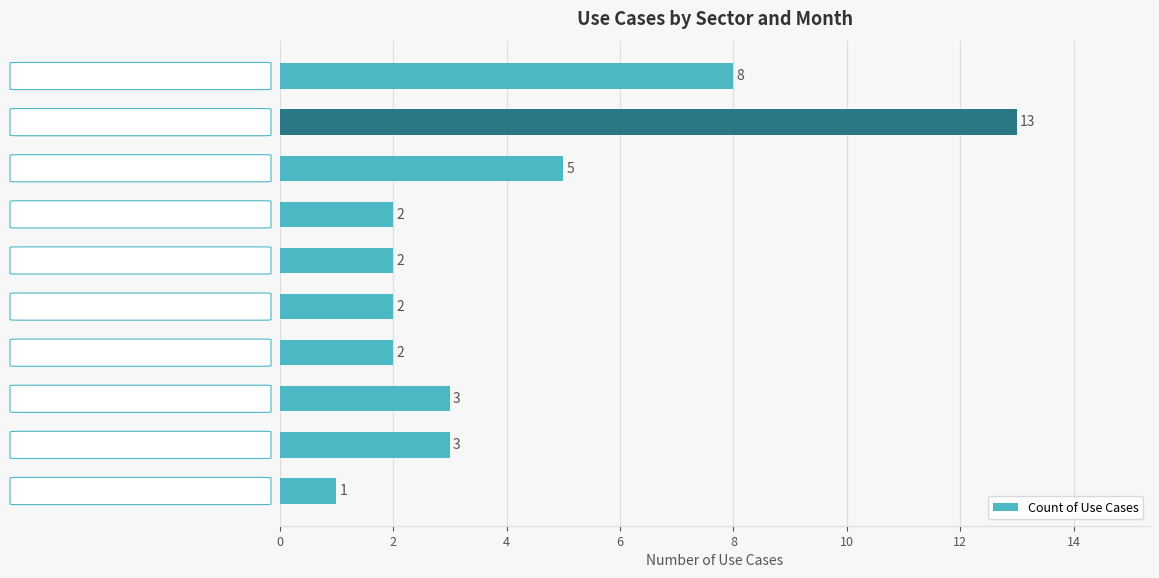

Reading bottom to top, transcribe all the data shown in this chart.

1	3	3	2	2	2	2	5	13	8